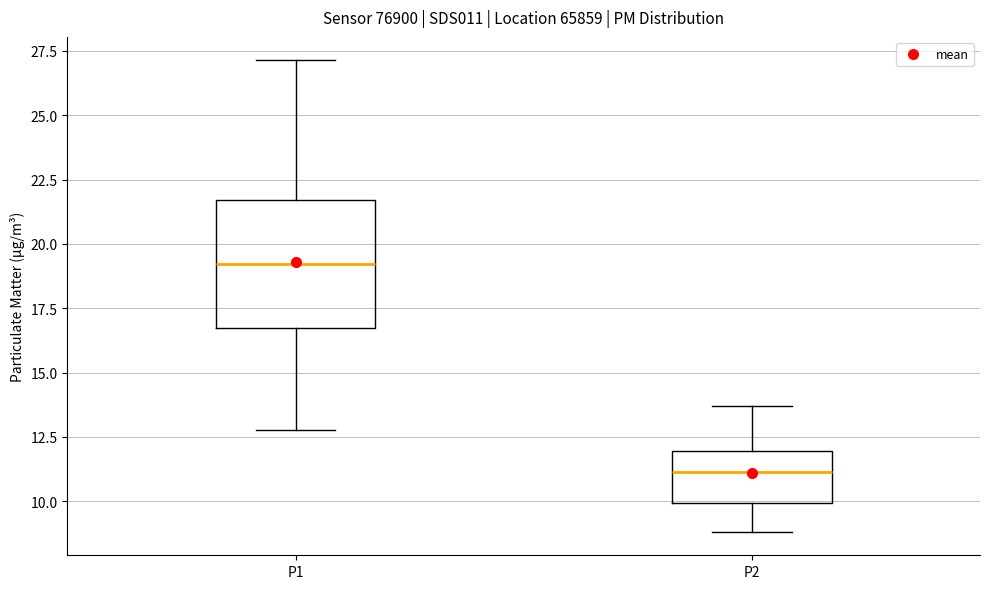

Reading left to right, read every box against the y-axis: the position of its median line, the range the box covers, and the ends of its whiskers. The values are not printed on the chart, so give them approximately, as read against the axis.

P1: median 19.0, box 16.5 to 21.5, whiskers 13.0 to 27.0
P2: median 11.0, box 10.0 to 12.0, whiskers 9.0 to 13.5